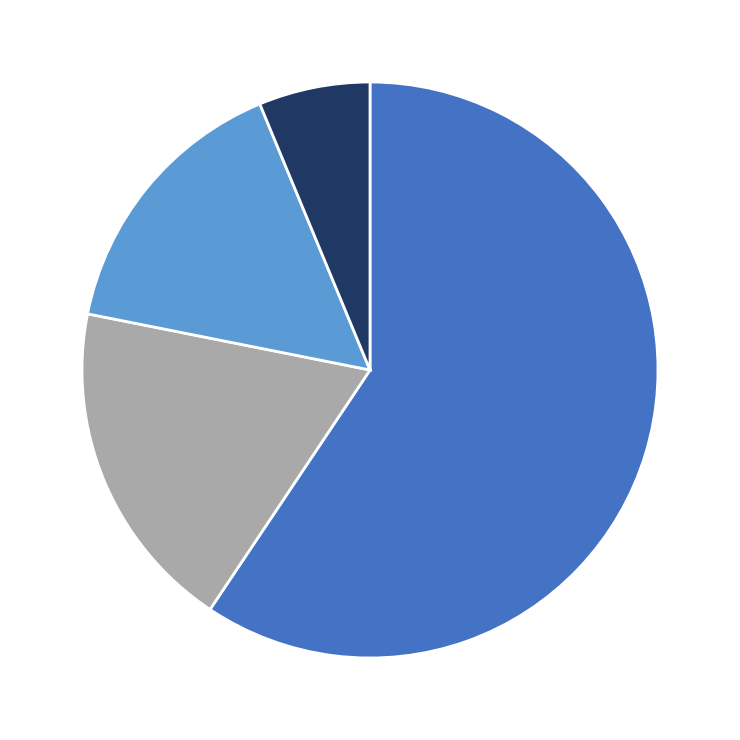

Is there any slice that represents more than half of the pie?

Yes